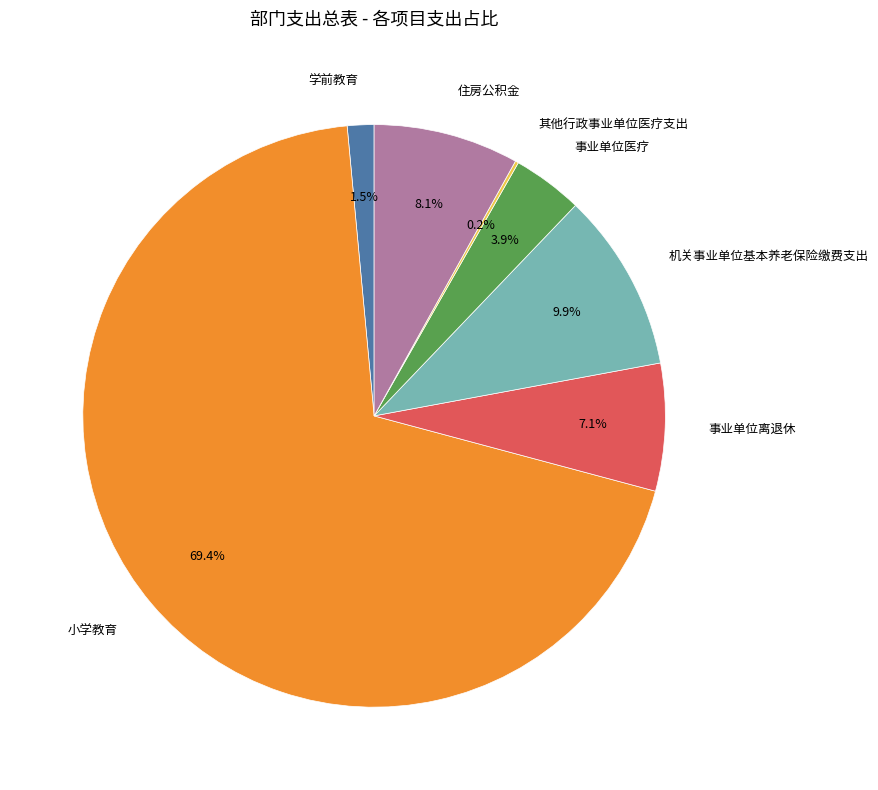

What is the majority slice?

小学教育